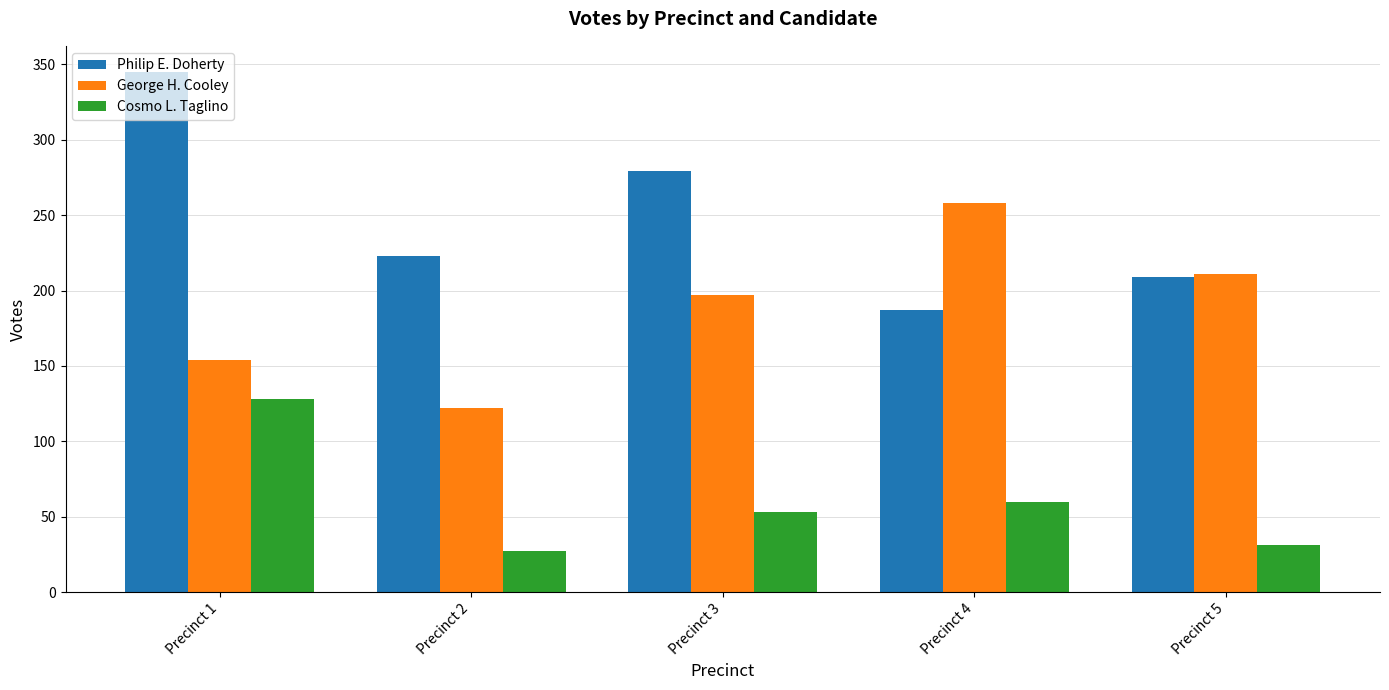

What is the difference between the maximum and minimum values in the Cosmo L. Taglino series?

101